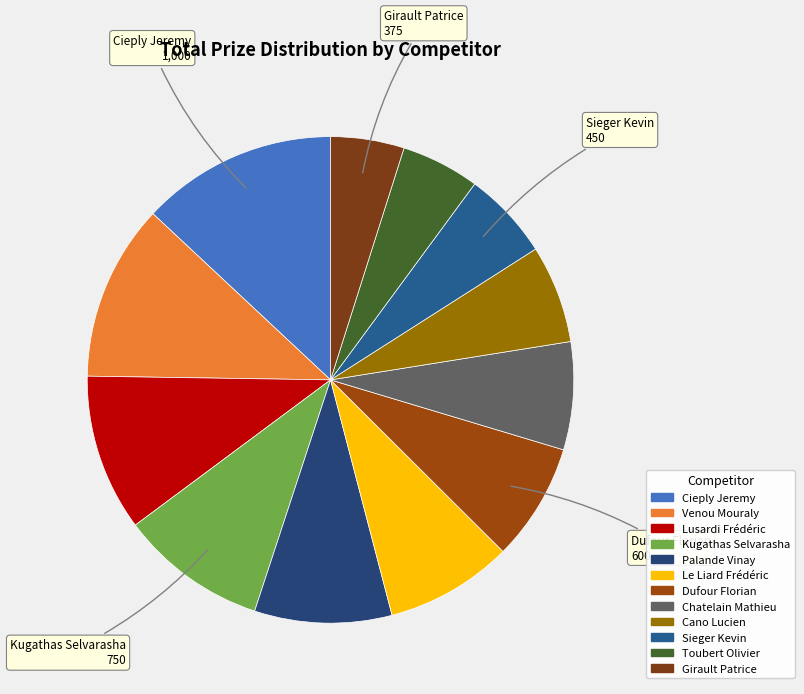

What percentage do Cano Lucien and Toubert Olivier together represent?

11.7%